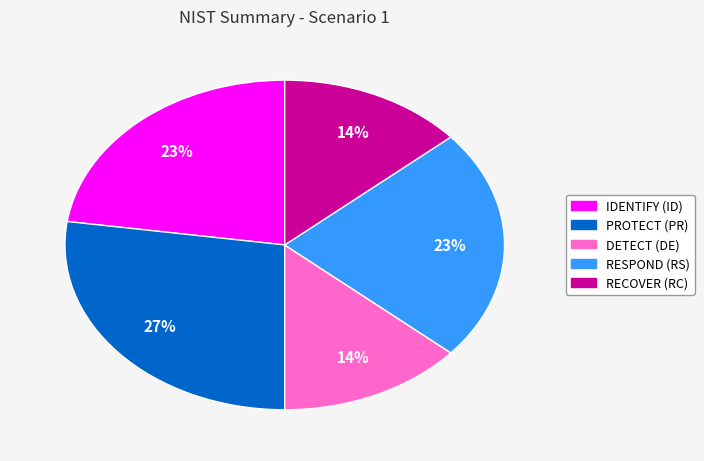

How many slices are in this pie chart?

5